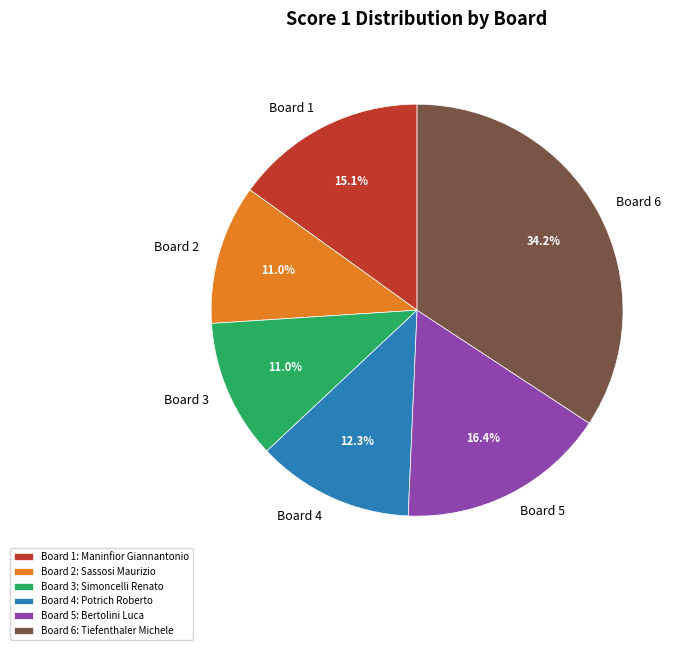

Which has a higher value, Board 2: Sassosi Maurizio or Board 6: Tiefenthaler Michele?

Board 6: Tiefenthaler Michele